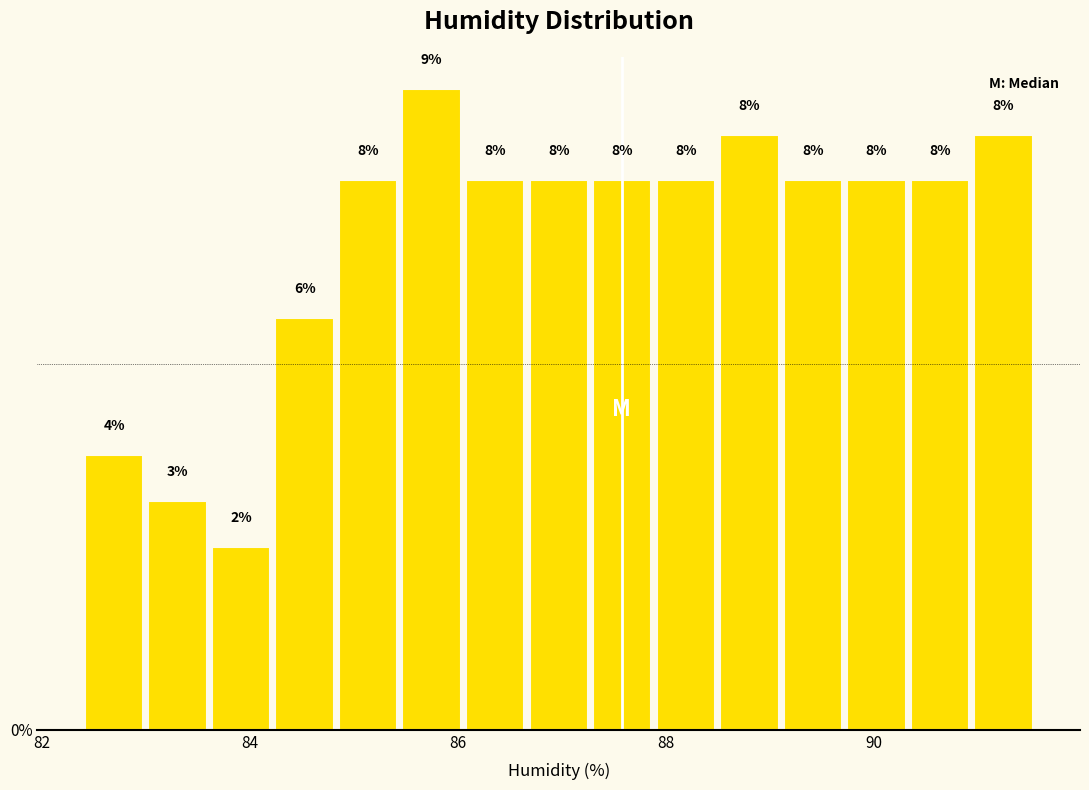

Around what value on the x-axis is the tallest bar? Give the approximate position of its centre, as read against the axis.

85.8